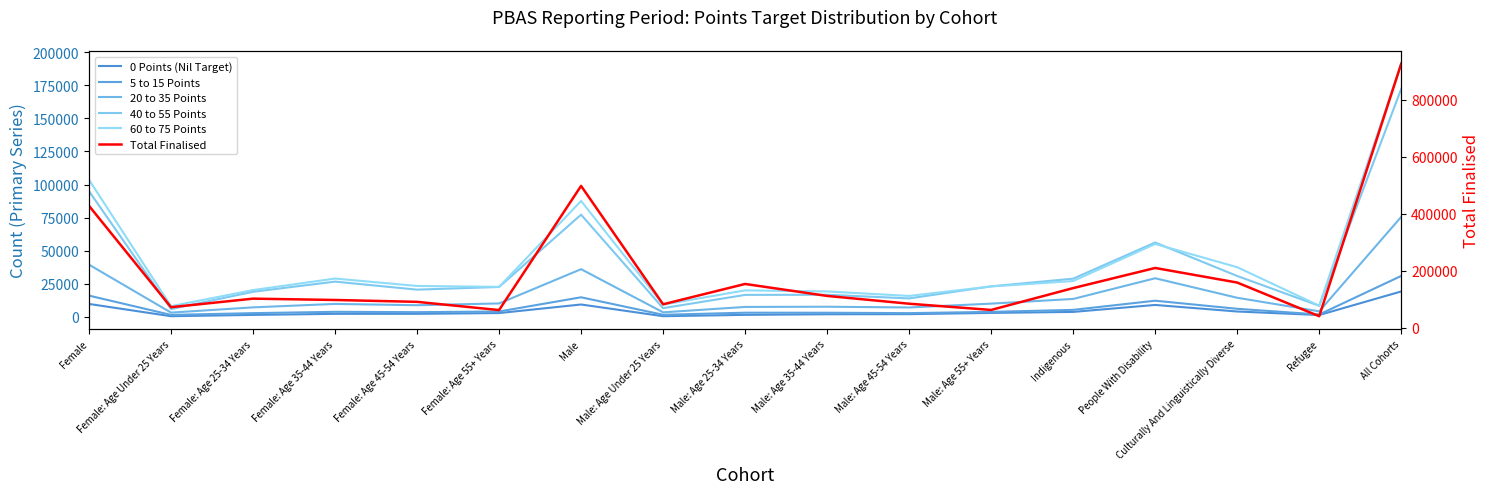

List the series in order of their peak value, highest first.

Total Finalised, 60 to 75 Points, 40 to 55 Points, 20 to 35 Points, 5 to 15 Points, 0 Points (Nil Target)